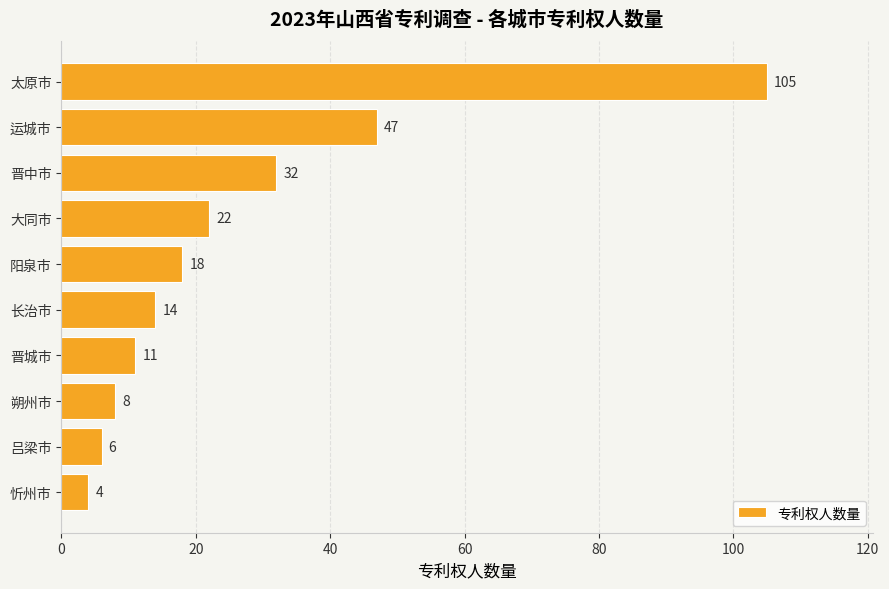

What is the value of the 5th bar from the top?

18